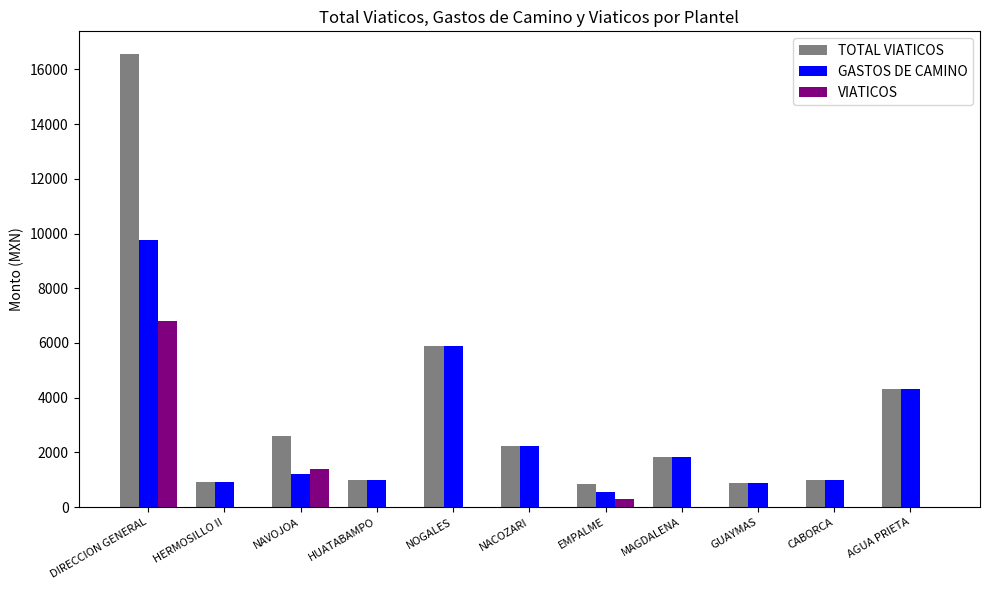

The GASTOS DE CAMINO series shows 443.9 at MAGDALENA. True or false?

False